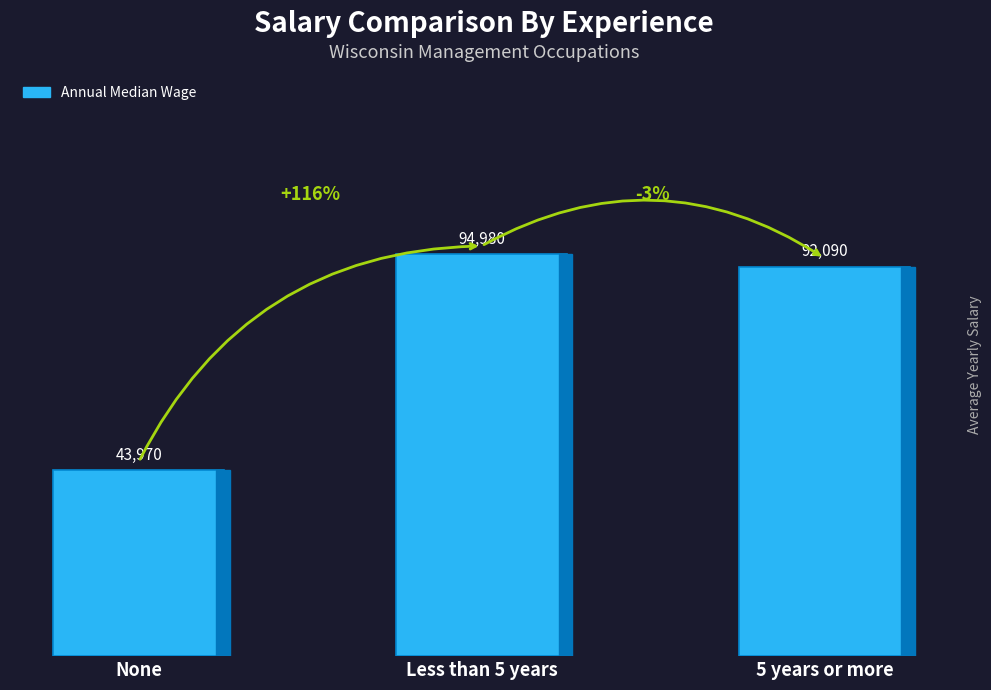

Reading left to right, list all the values displayed in this chart.

43970	94980	92090